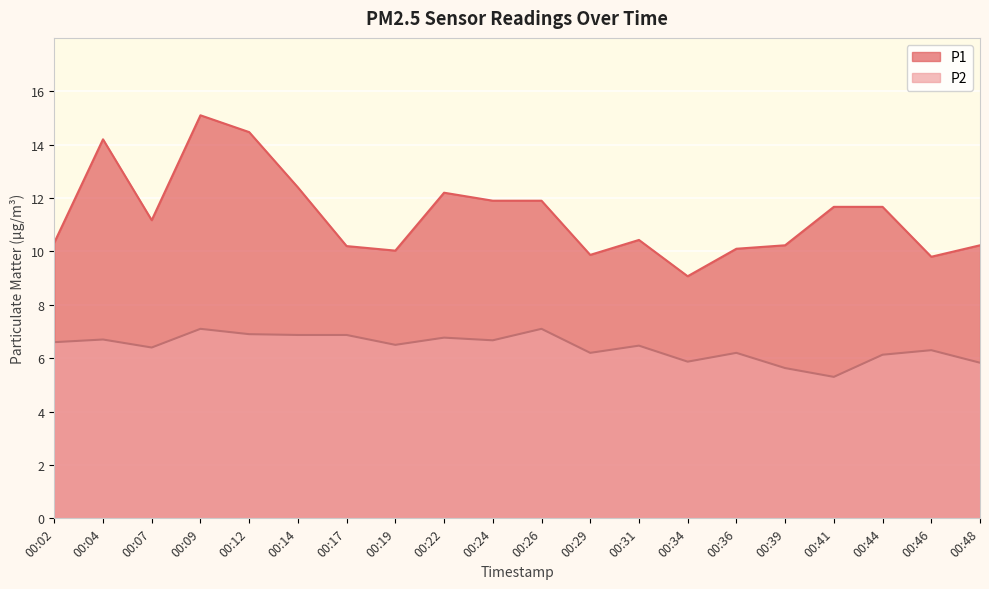

Which series has the largest total across all categories?

P1